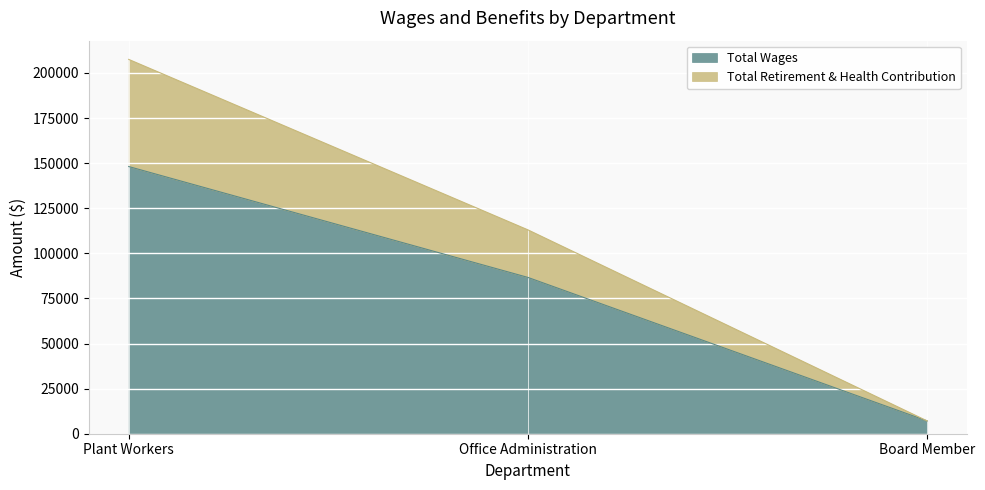

What is the sum of all Total Retirement & Health Contribution values?

327660